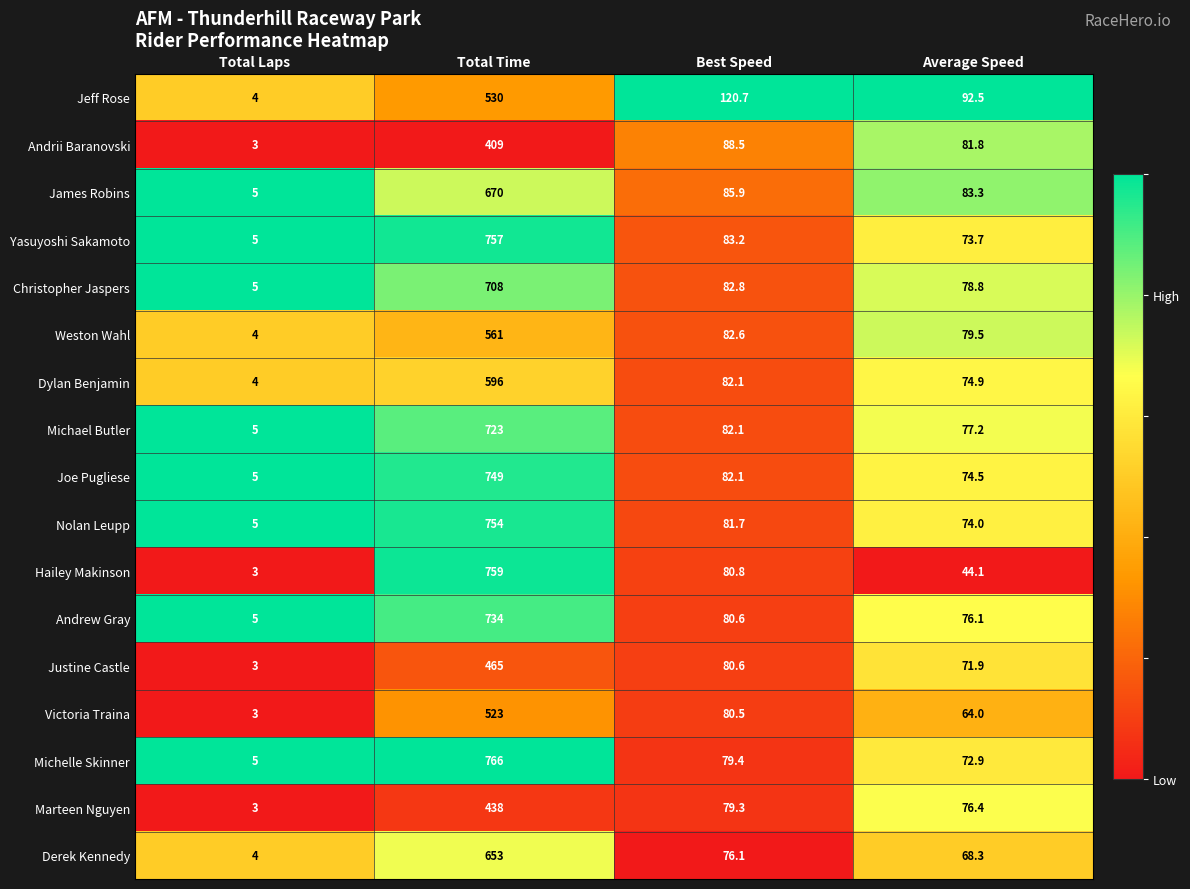

Where is Andrew Gray nearest to the value 369?

Best Speed